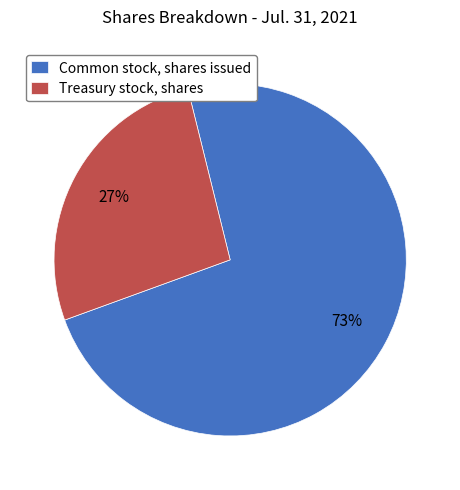

Which slice represents more than half of the pie?

Common stock, shares issued